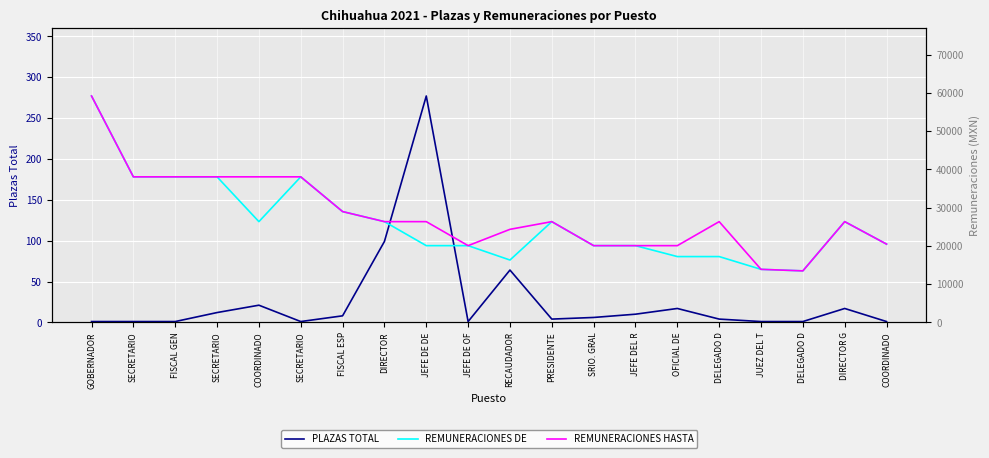

Is it true that PLAZAS TOTAL equals 1 at SECRETARIO?

True